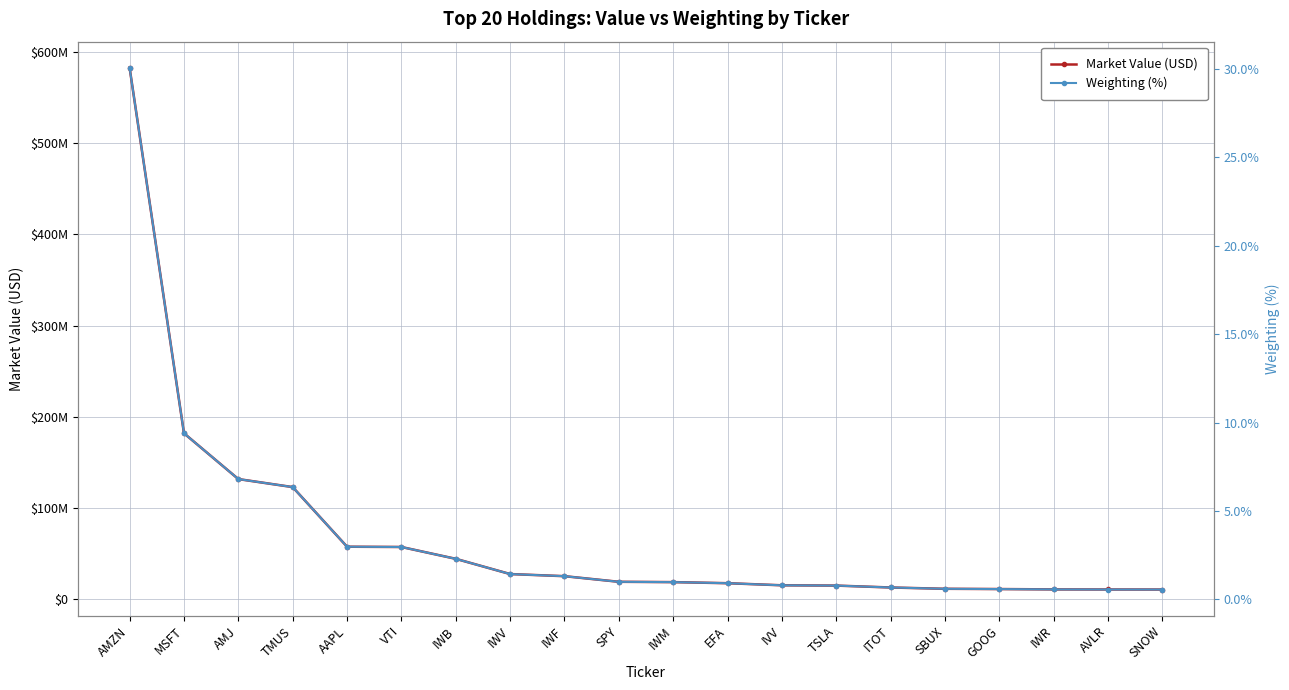

Does the chart display data point markers on the line(s)?

Yes